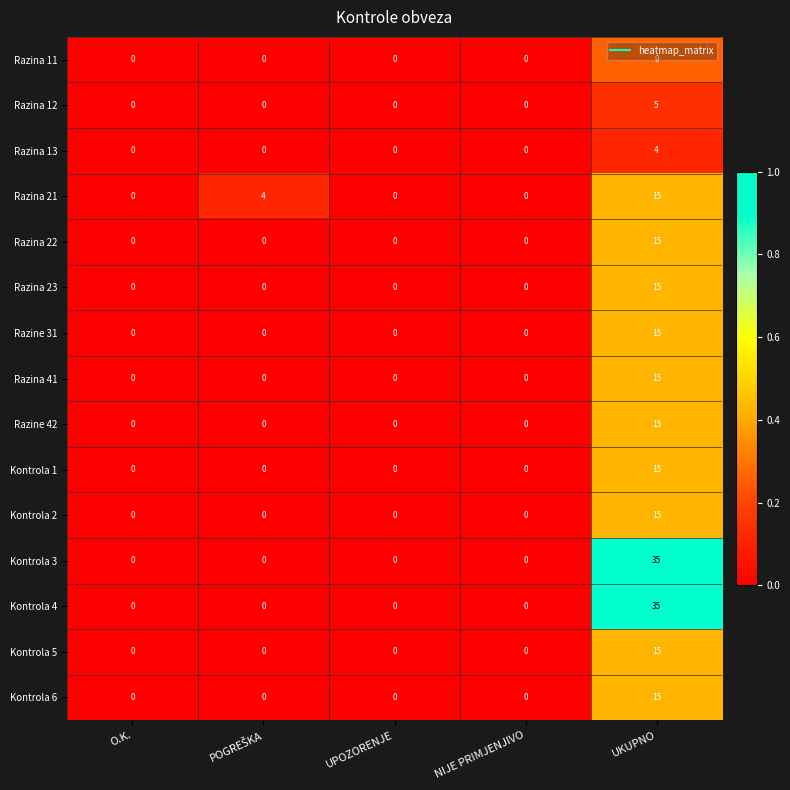

What is the difference between the maximum and second lowest values in the Razina 22 series?

15